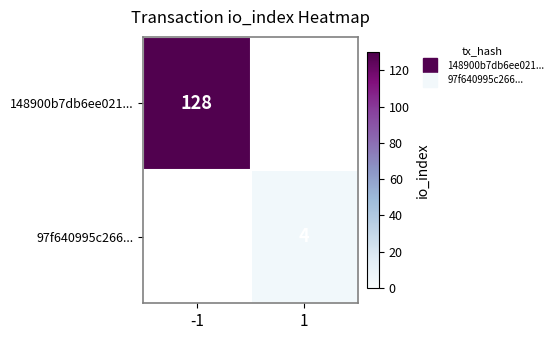

At how many categories does at least one series exceed 57?

1